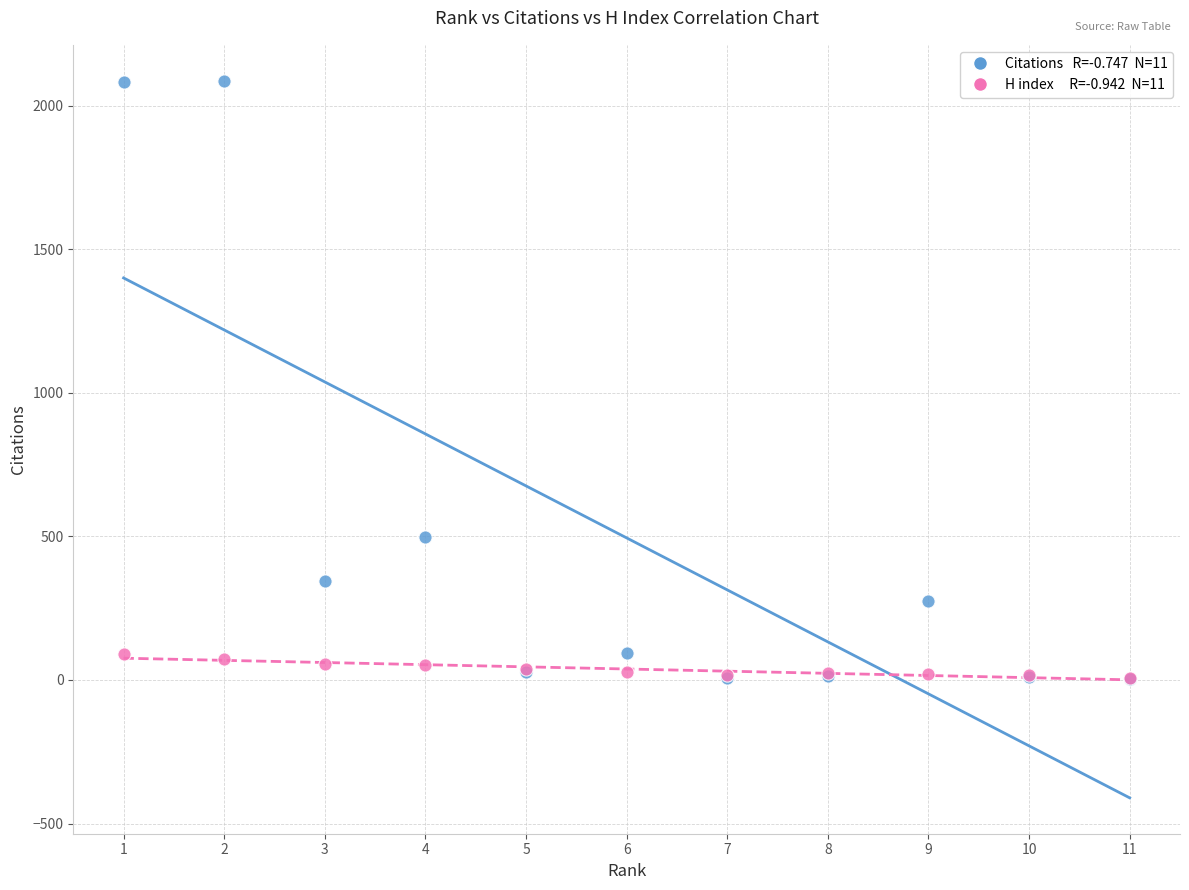

Across all series, what Y value is closest to 1044?

497